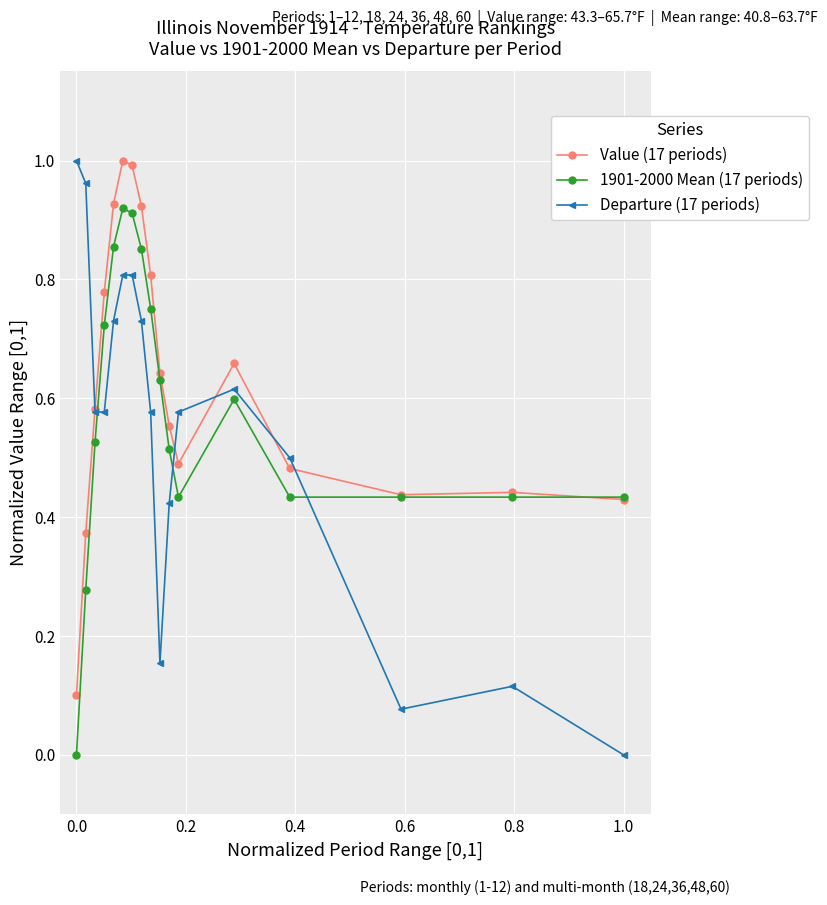

Which series has the largest total across all categories?

Value (17 periods)